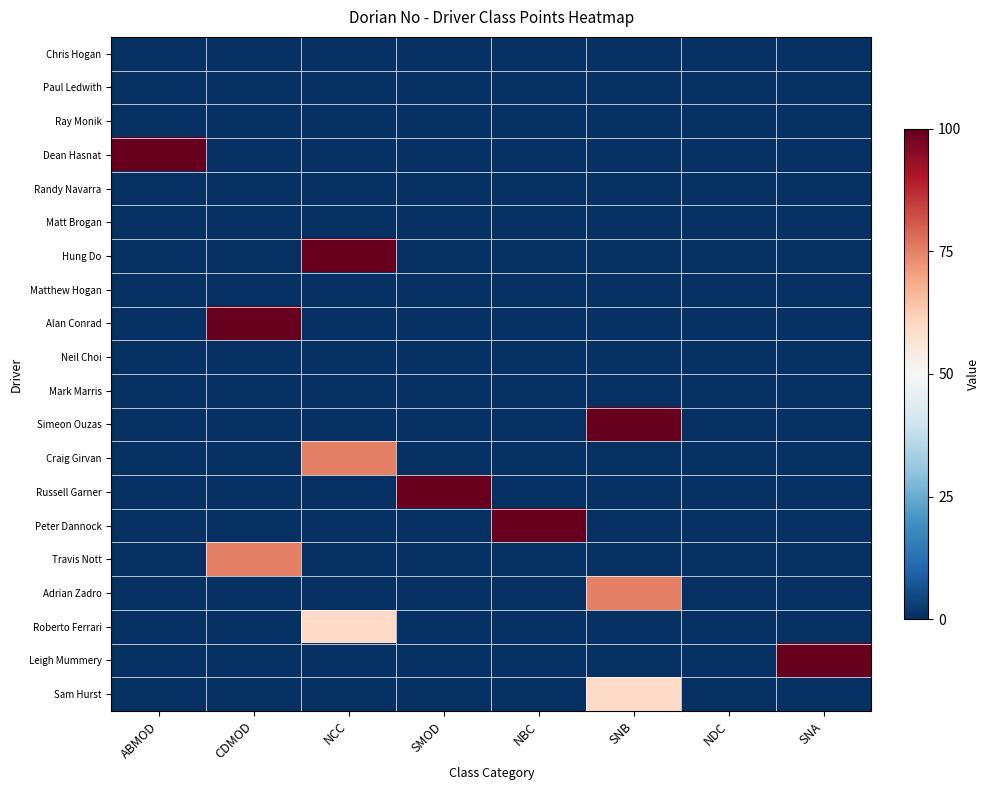

What is the total value across all series at CDMOD?

1.8